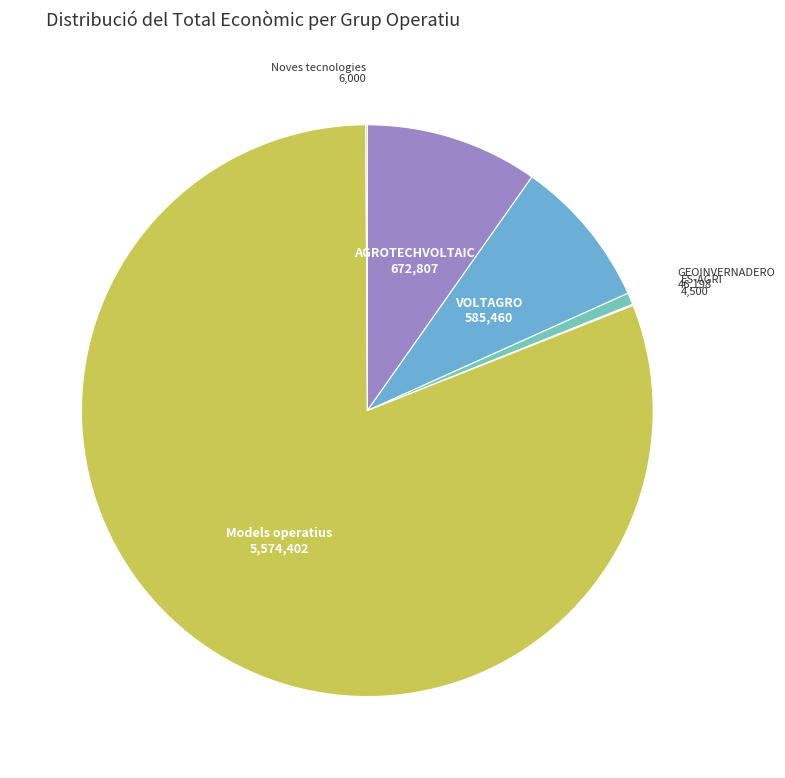

Is there any slice that represents more than half of the pie?

Yes